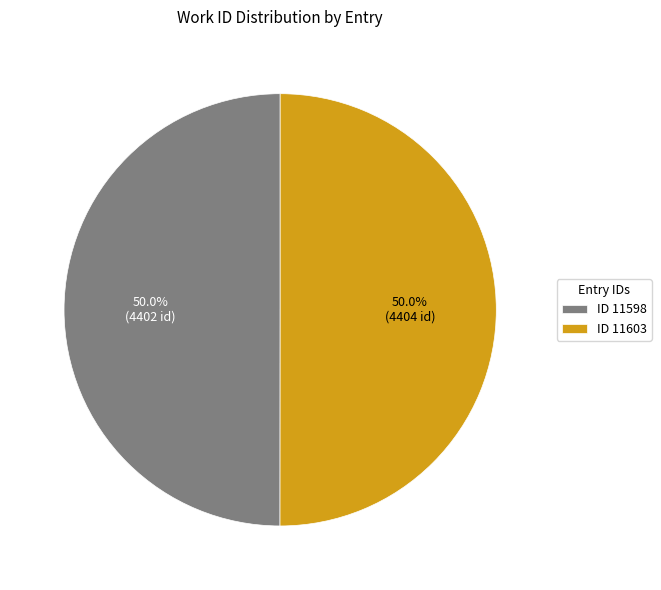

Combined, do ID 11598 and ID 11603 account for over 50%?

Yes